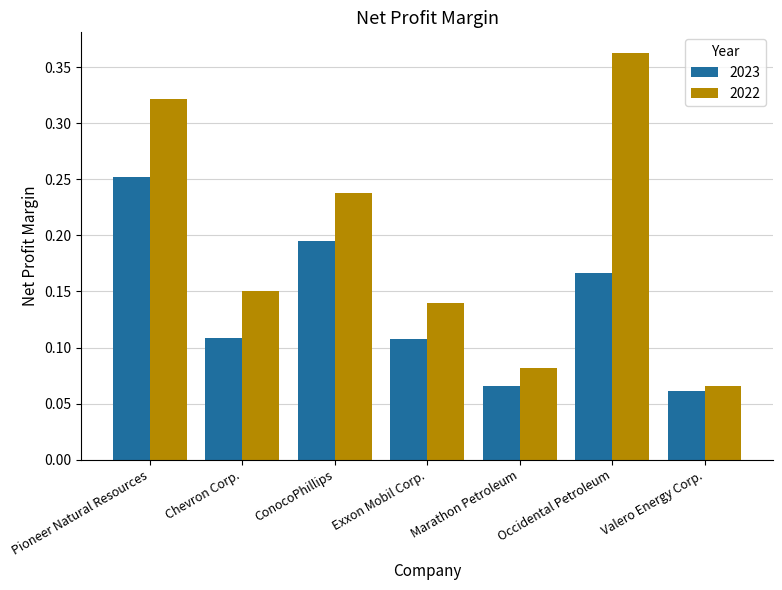

Which category has the highest value across all series?

Occidental Petroleum